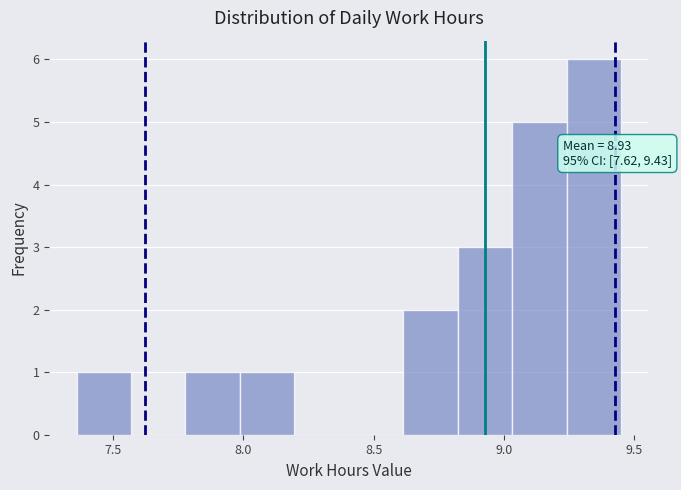

Which range on the x-axis has the tallest bar?

9.25 to 9.45